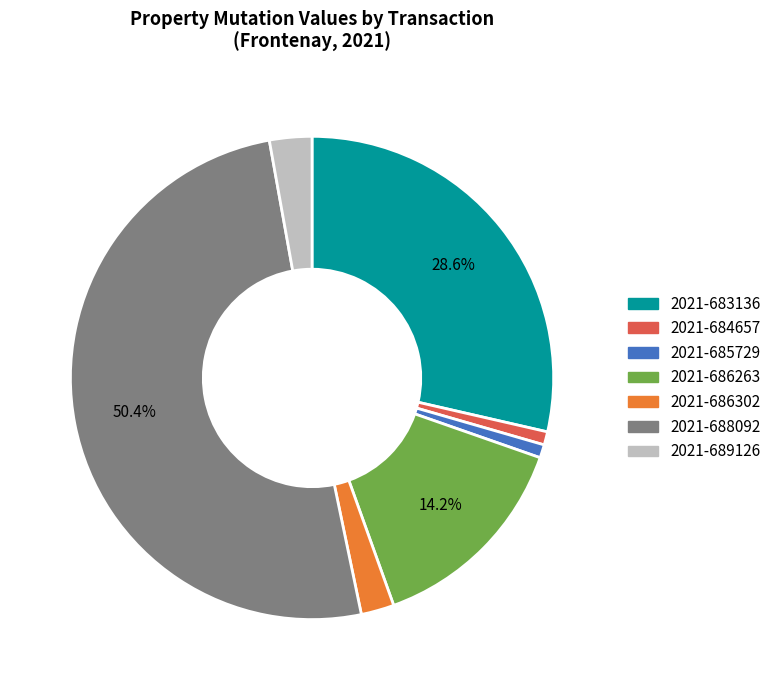

To the nearest percent, what portion does 2021-689126 represent?

3%